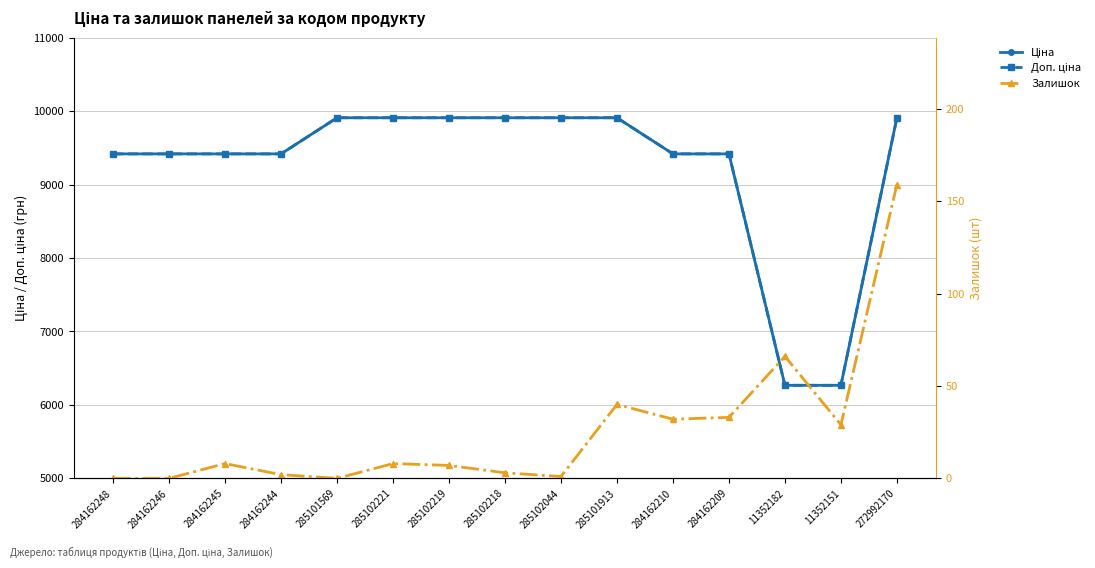

Where does the Залишок series first go above 8?

285101913